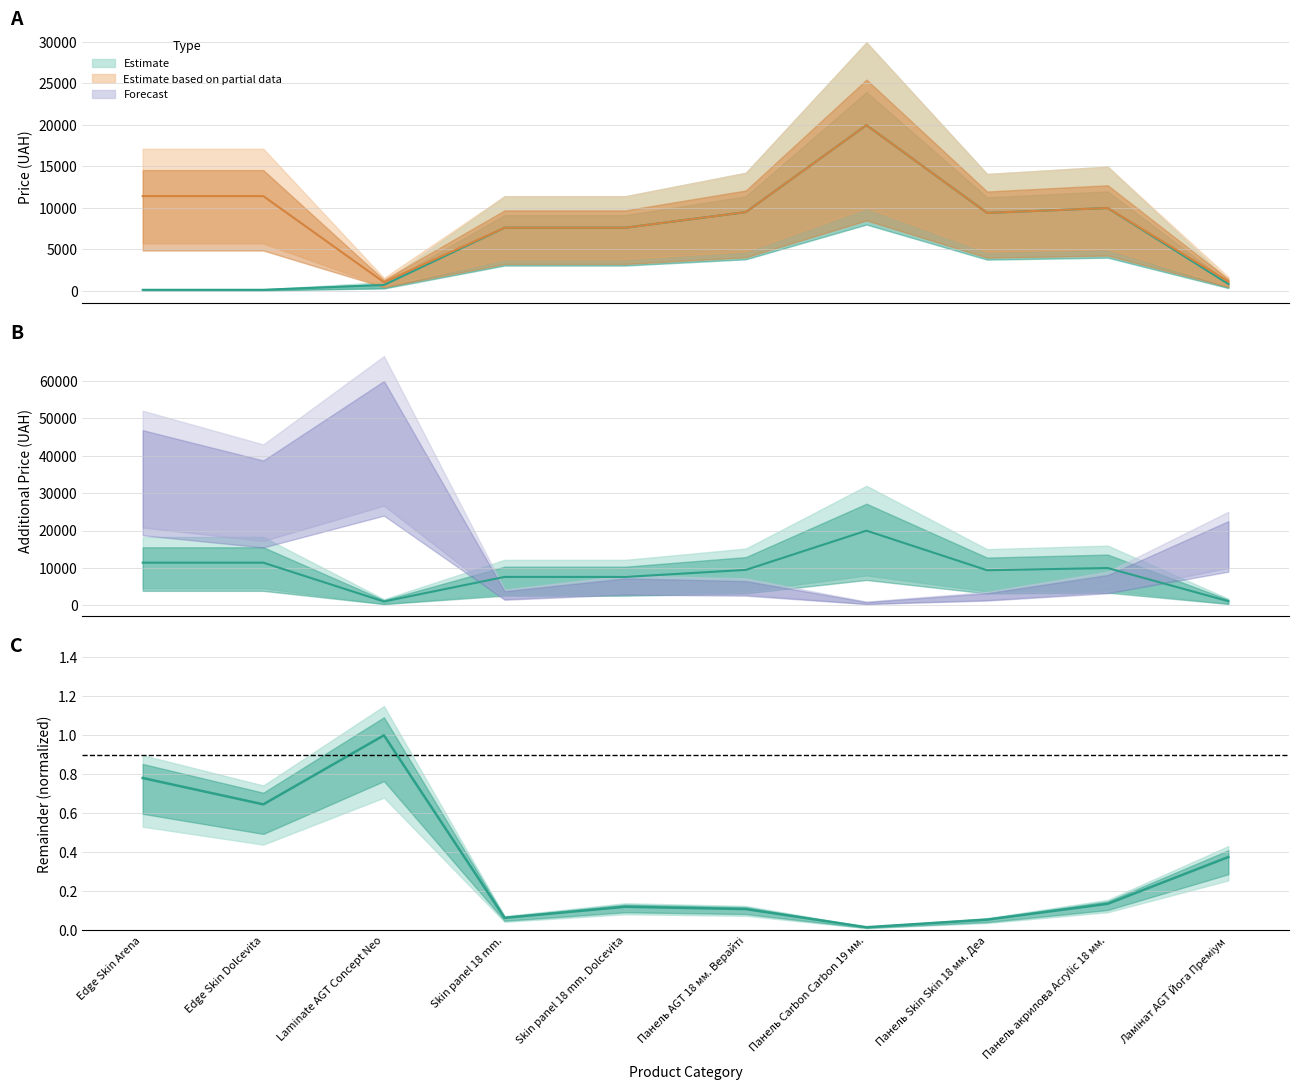

What is the difference between the highest and lowest values at Skin panel 18 mm.?

7596.5